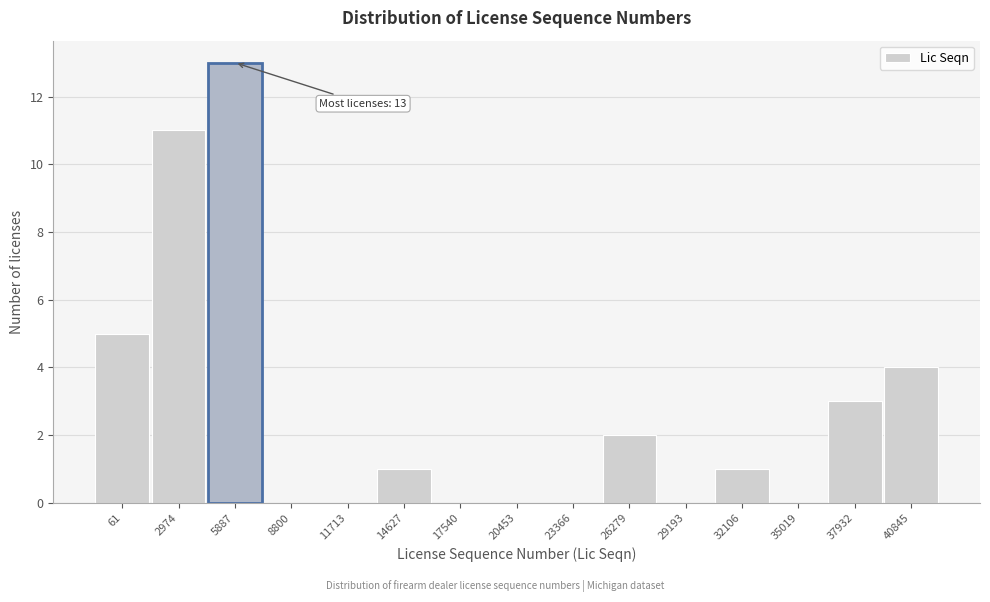

Reading left to right, list all the values displayed in this chart.

61=5	2974=11	5887=13	8800=0	11713=0	14627=1	17540=0	20453=0	23366=0	26279=2	29193=0	32106=1	35019=0	37932=3	40845=4